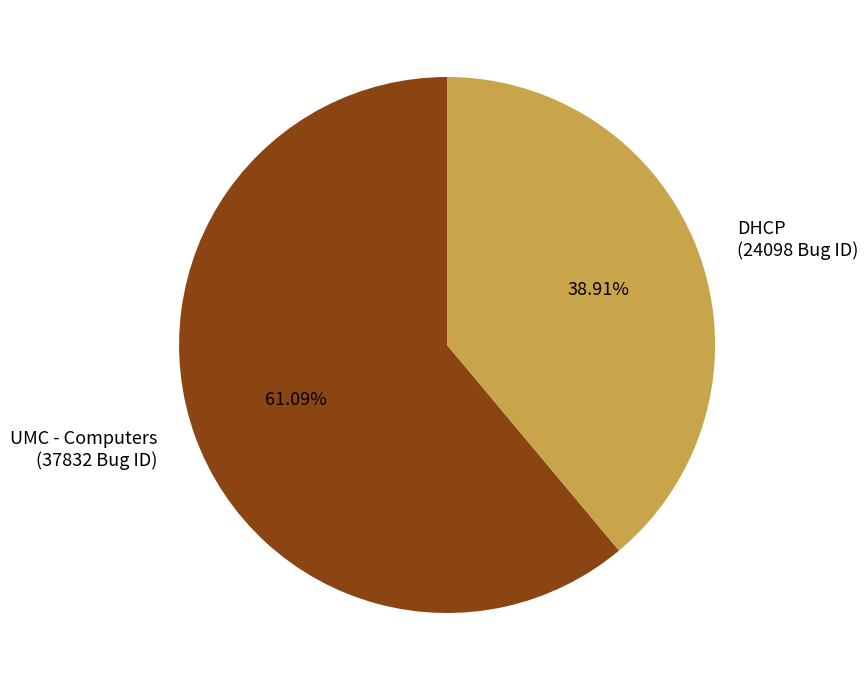

To the nearest percent, what percentage of the pie is DHCP?

39%